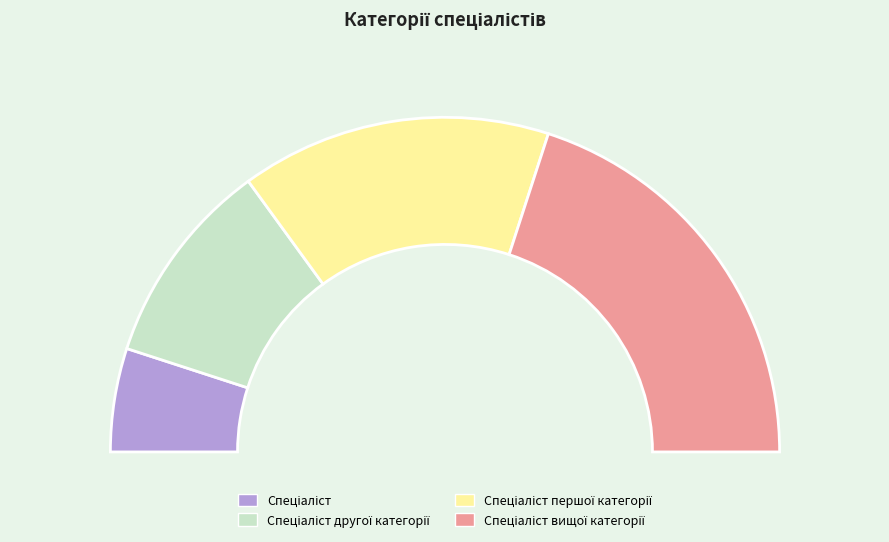

To the nearest percent, what is the difference between the largest and smallest slice percentages?

30%